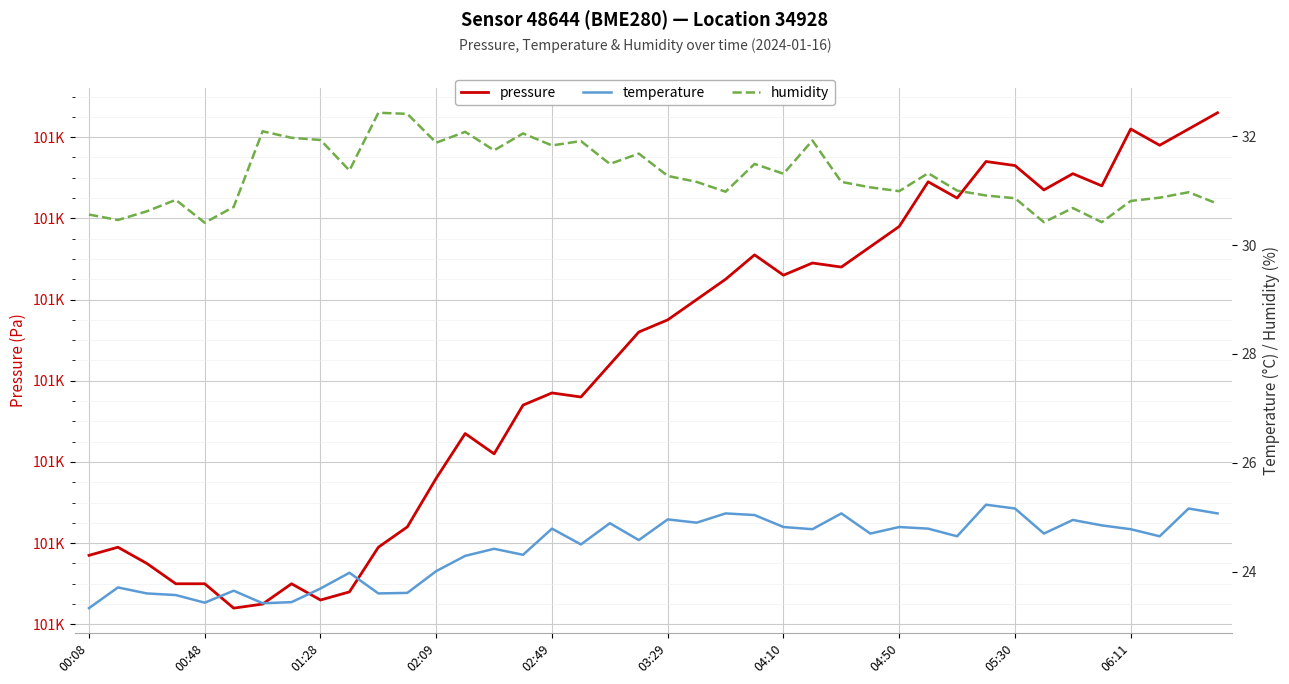

Reading left to right, transcribe all the data shown in this chart.

pressure: 101237.0	101239.0	101235.0	101230.0	101230.0	101224.0	101225.0	101230.0	101226.0	101228.0	101239.0	101244.0	101256.0	101267.0	101262.0	101274.0	101277.0	101276.0	101284.0	101292.0	101295.0	101300.0	101305.0	101311.0	101306.0	101309.0	101308.0	101313.0	101318.0	101329.0	101325.0	101334.0	101333.0	101327.0	101331.0	101328.0	101342.0	101338.0	101342.0	101346.0
temperature: 23.3	23.7	23.6	23.6	23.4	23.6	23.4	23.4	23.7	24.0	23.6	23.6	24.0	24.3	24.4	24.3	24.8	24.5	24.9	24.6	25.0	24.9	25.1	25.0	24.8	24.8	25.1	24.7	24.8	24.8	24.6	25.2	25.2	24.7	24.9	24.9	24.8	24.6	25.2	25.1
humidity: 30.6	30.5	30.6	30.8	30.4	30.7	32.1	32.0	31.9	31.4	32.4	32.4	31.9	32.1	31.7	32.0	31.8	31.9	31.5	31.7	31.3	31.2	31.0	31.5	31.3	31.9	31.2	31.1	31.0	31.3	31.0	30.9	30.9	30.4	30.7	30.4	30.8	30.9	31.0	30.8